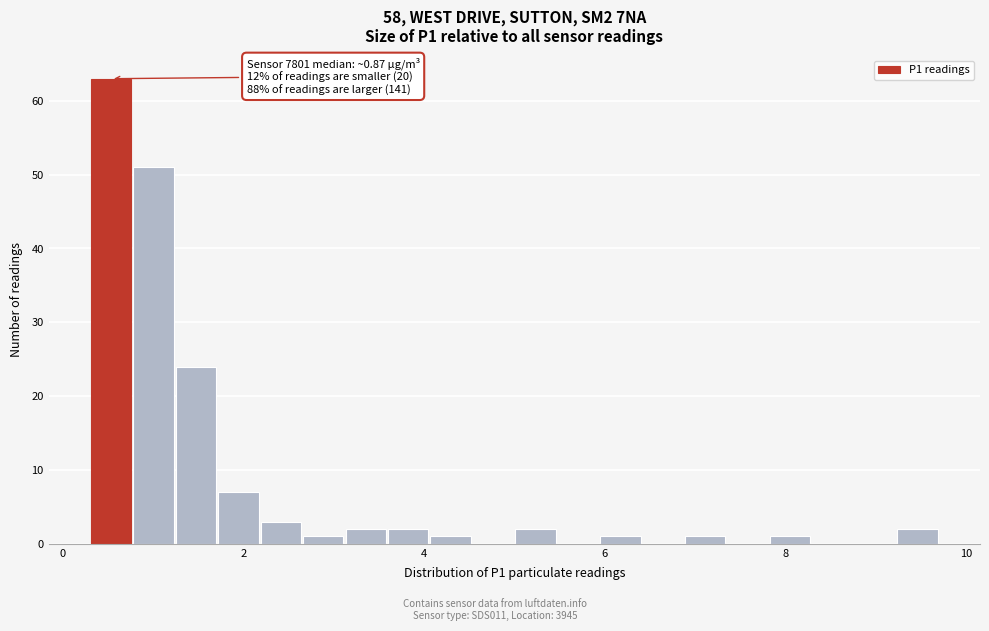

Around what value on the x-axis is the tallest bar? Give the approximate position of its centre, as read against the axis.

0.6